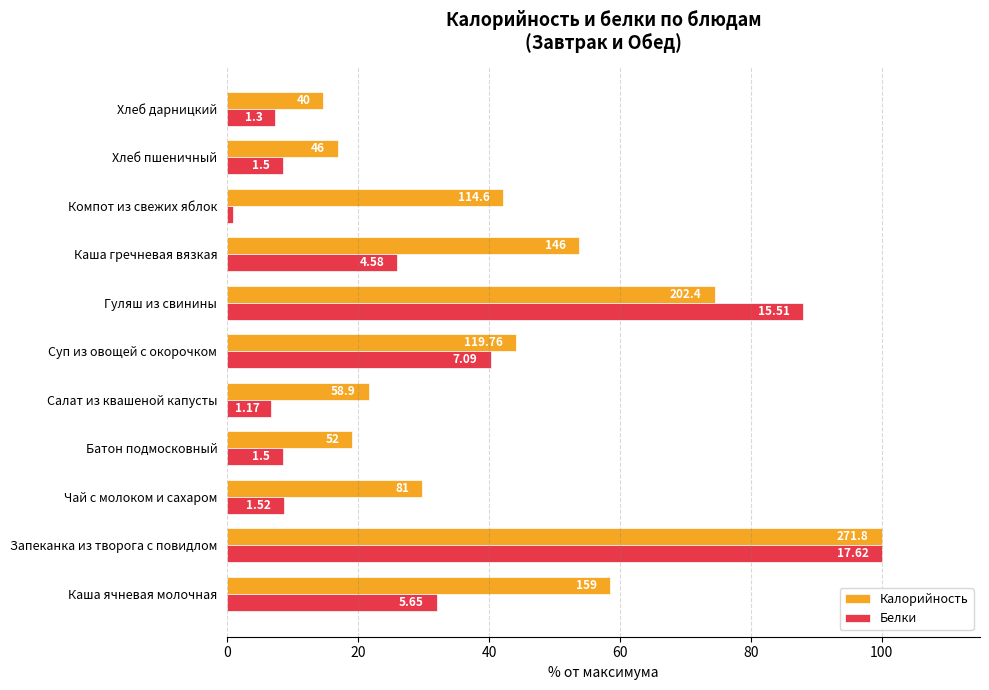

What are all the series names shown in the legend?

Калорийность, Белки